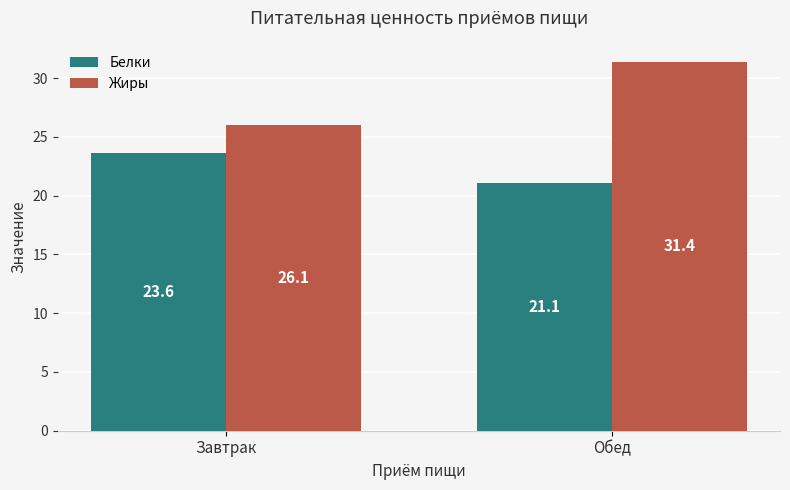

How many bars are there in each group?

2